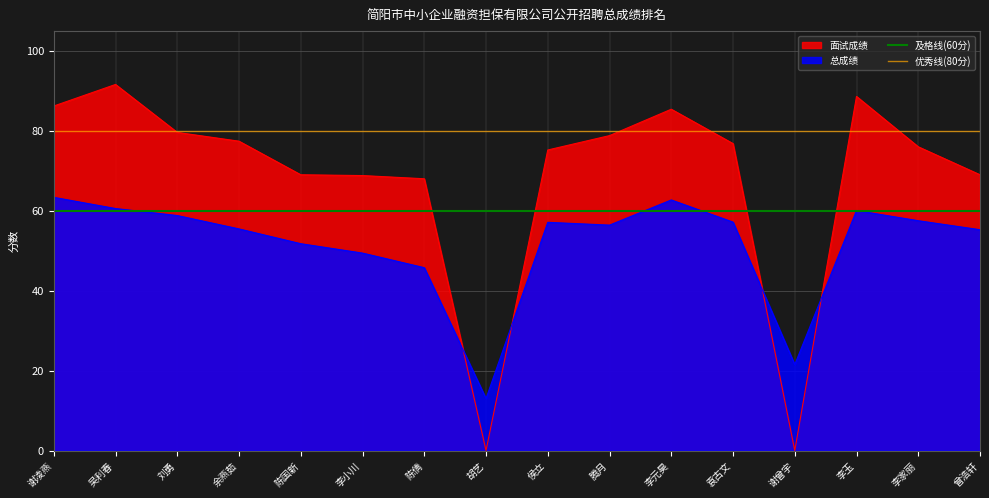

True or false: 优秀线(80分) has a value of 80 at 谢凌燕.

True